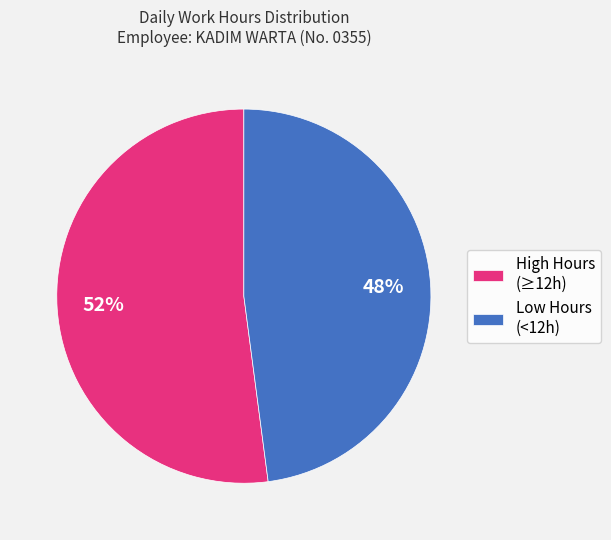

What is the smallest slice in the pie chart?

Low Hours (<12h)